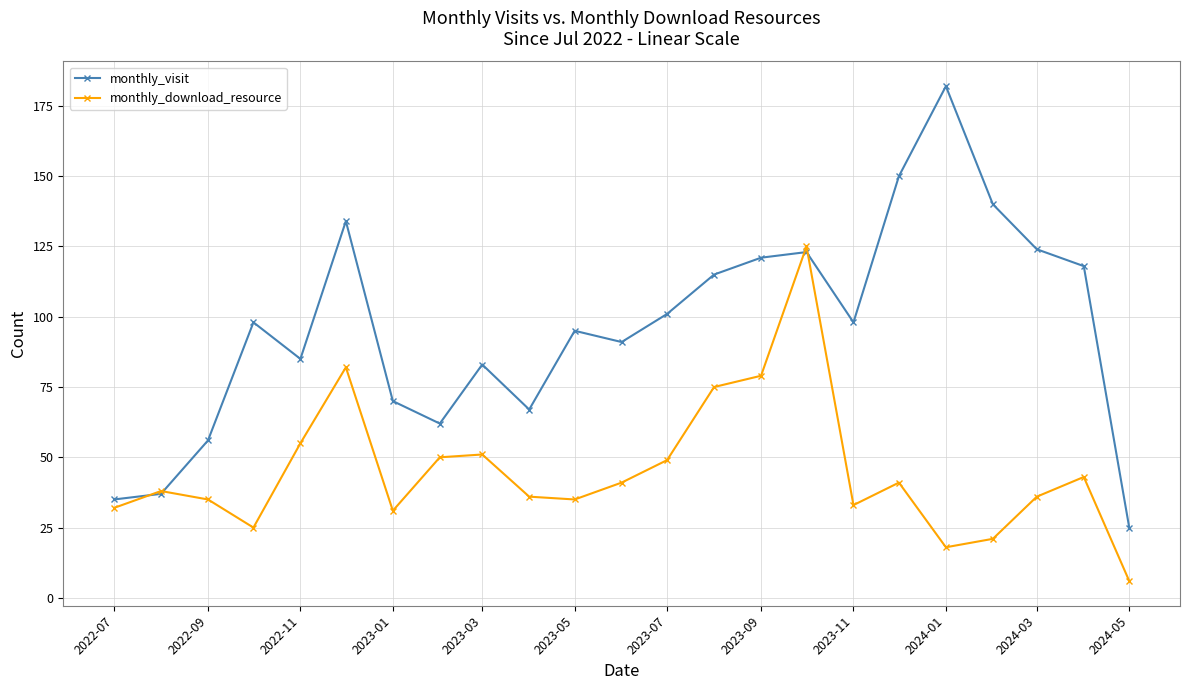

Which series has the widest spread of values?

monthly_visit